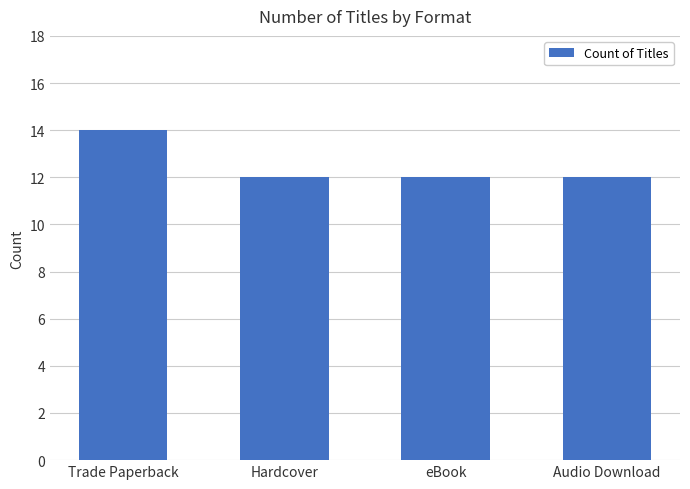

What is the ratio of the value at Hardcover to the value at Audio Download?

1.0